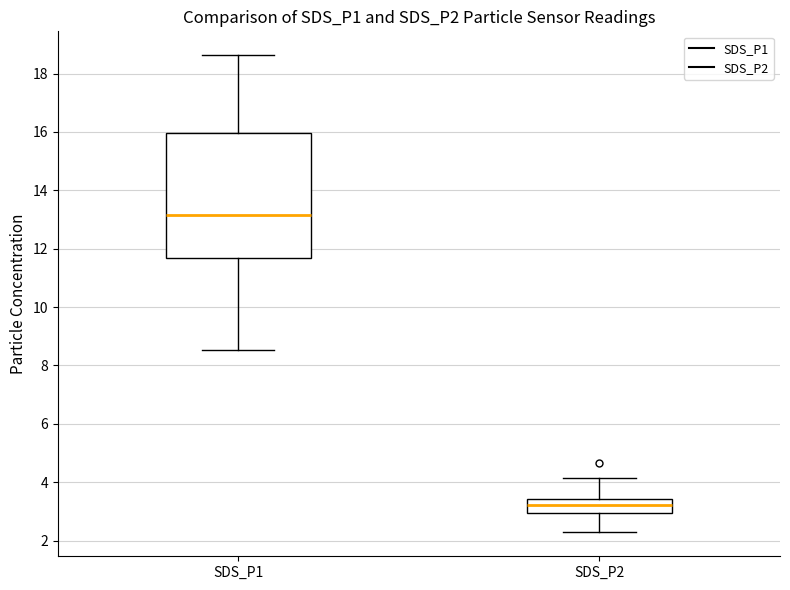

Which box is the tallest, from its lower edge to its upper edge?

SDS_P1